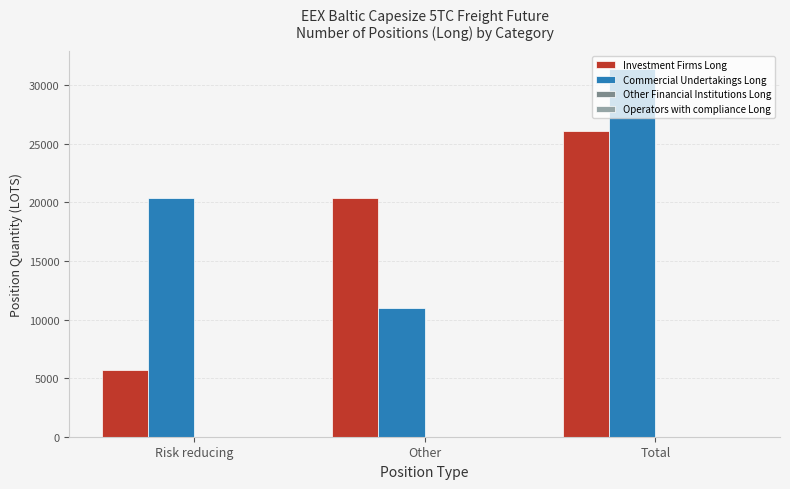

What position from the right is Other?

2